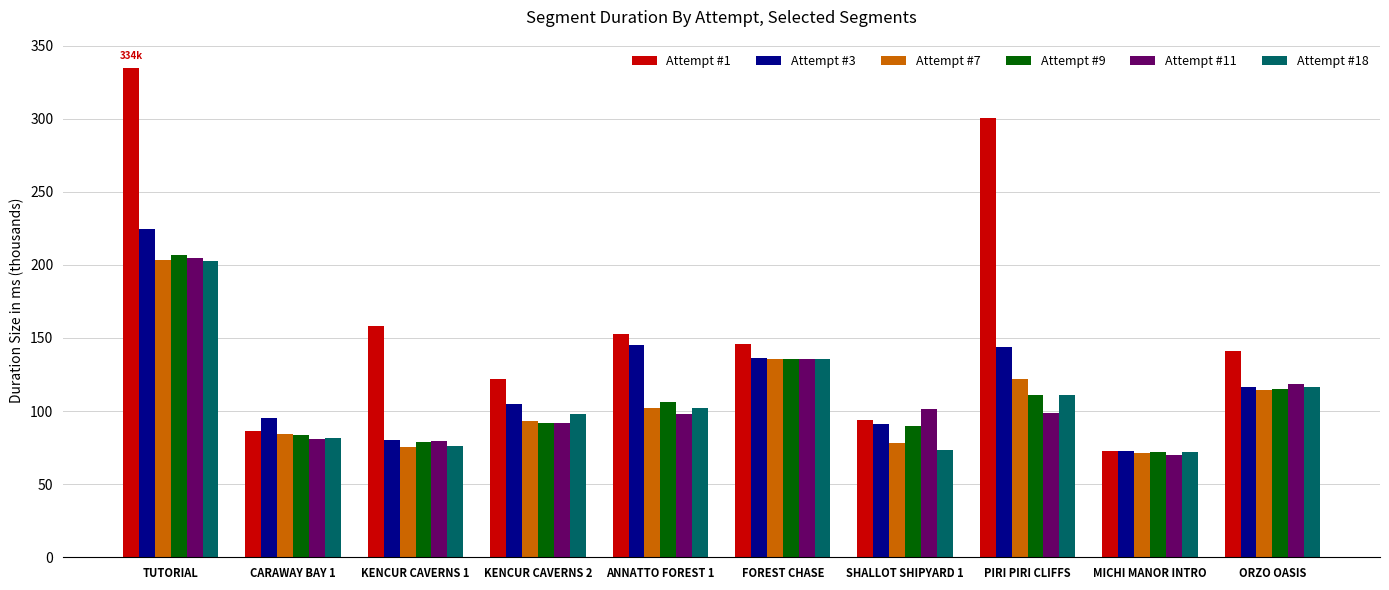

Which label corresponds to the largest value in the chart?

TUTORIAL